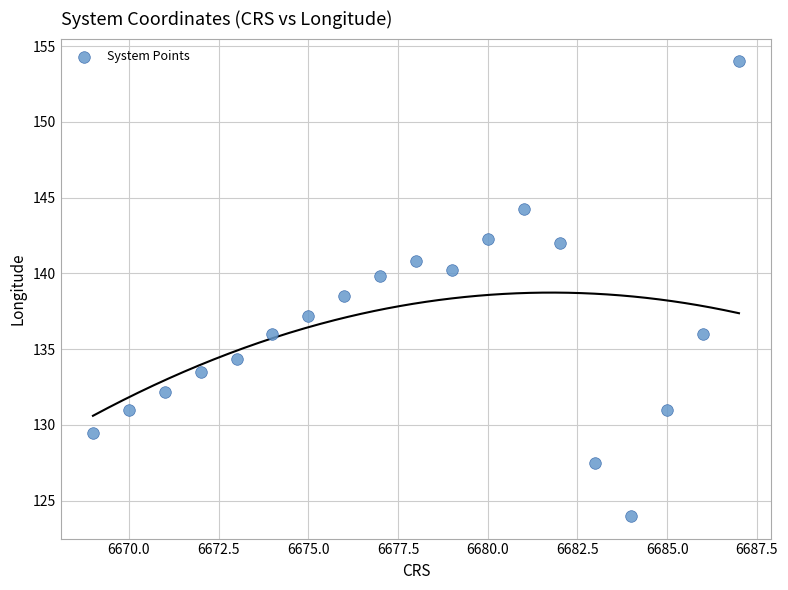

What Y value in the scatter plot is closest to 139?

138.5